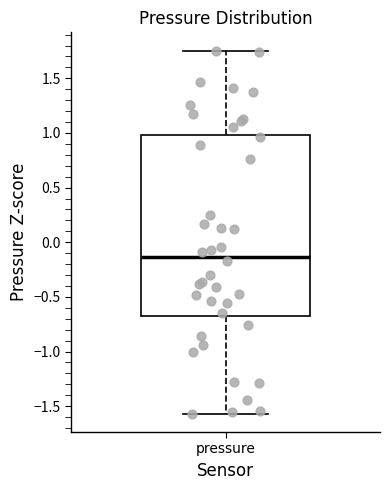

Transcribe this box plot: give where the median line is, the range the box spans, and where the two whiskers end, as read against the y-axis. The values are not printed on the chart, so give them approximately, as read against the axis.

median -0.15, box -0.65 to 1.00, whiskers -1.55 to 1.75